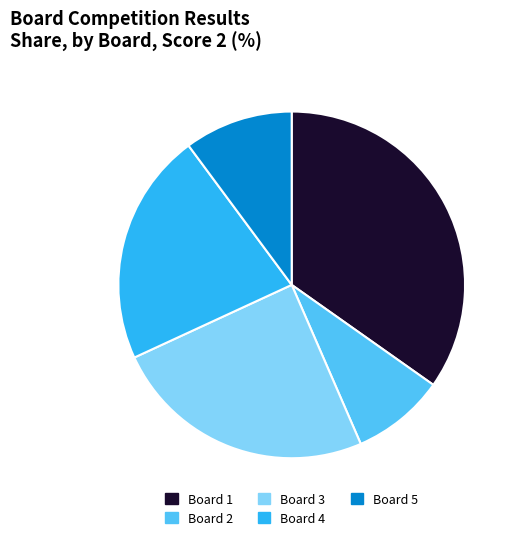

Which has a higher value, Board 1 or Board 3?

Board 1